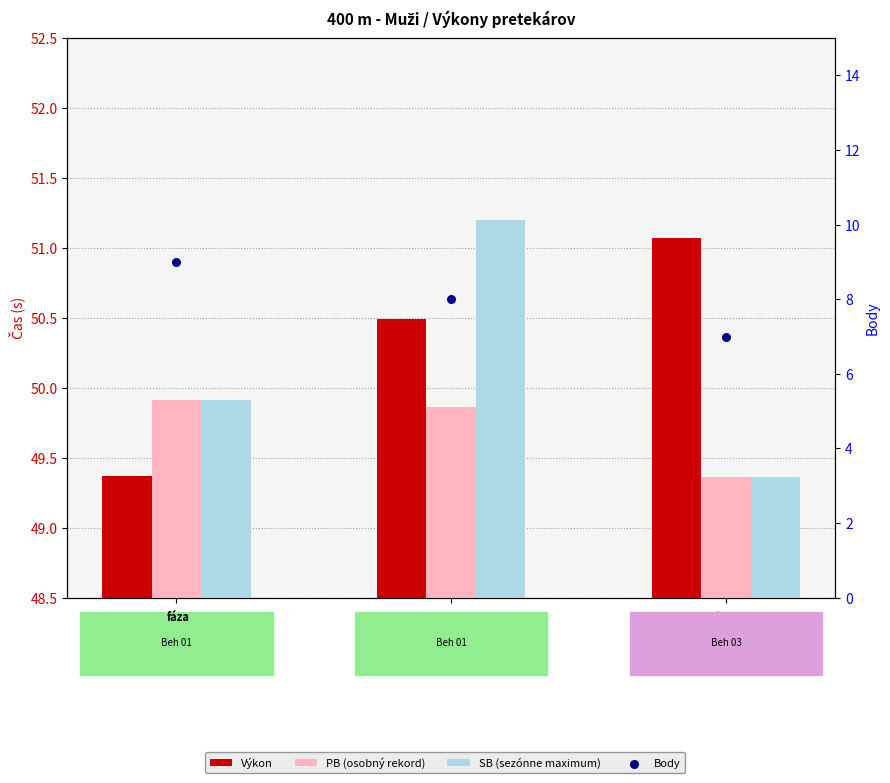

Which series has the widest spread of Y values?

Body